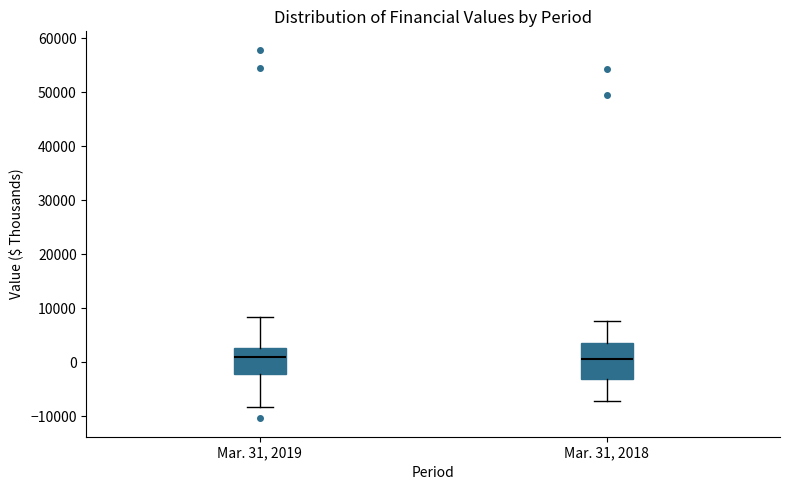

Reading left to right, transcribe this box plot: for each box, give where its median line is, the range the box spans, and where its two whiskers end, as read against the y-axis. The values are not printed on the chart, so give them approximately, as read against the axis.

Mar. 31, 2019: median 1000, box -2000 to 3000, whiskers -8000 to 8000
Mar. 31, 2018: median 1000, box -3000 to 3000, whiskers -7000 to 8000